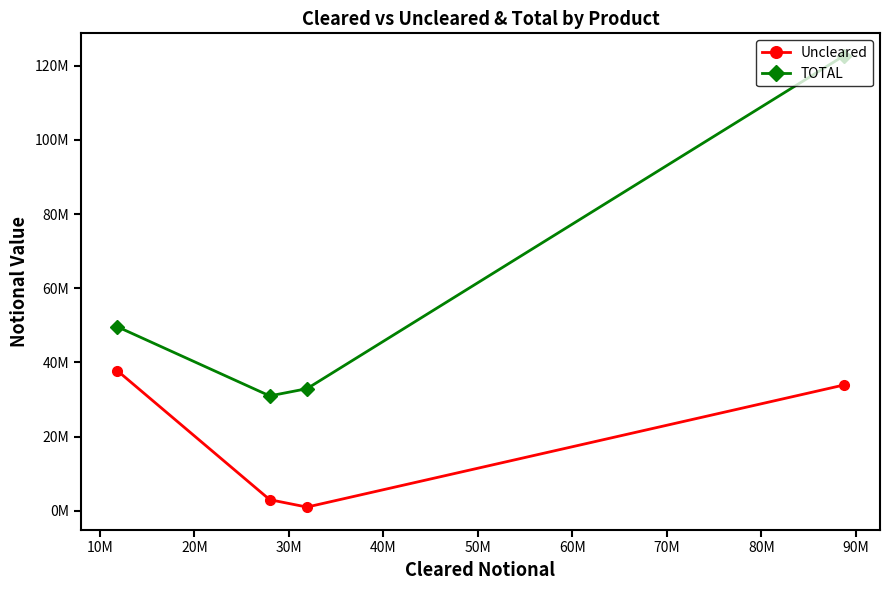

What is the sum of all Uncleared values?

75755052